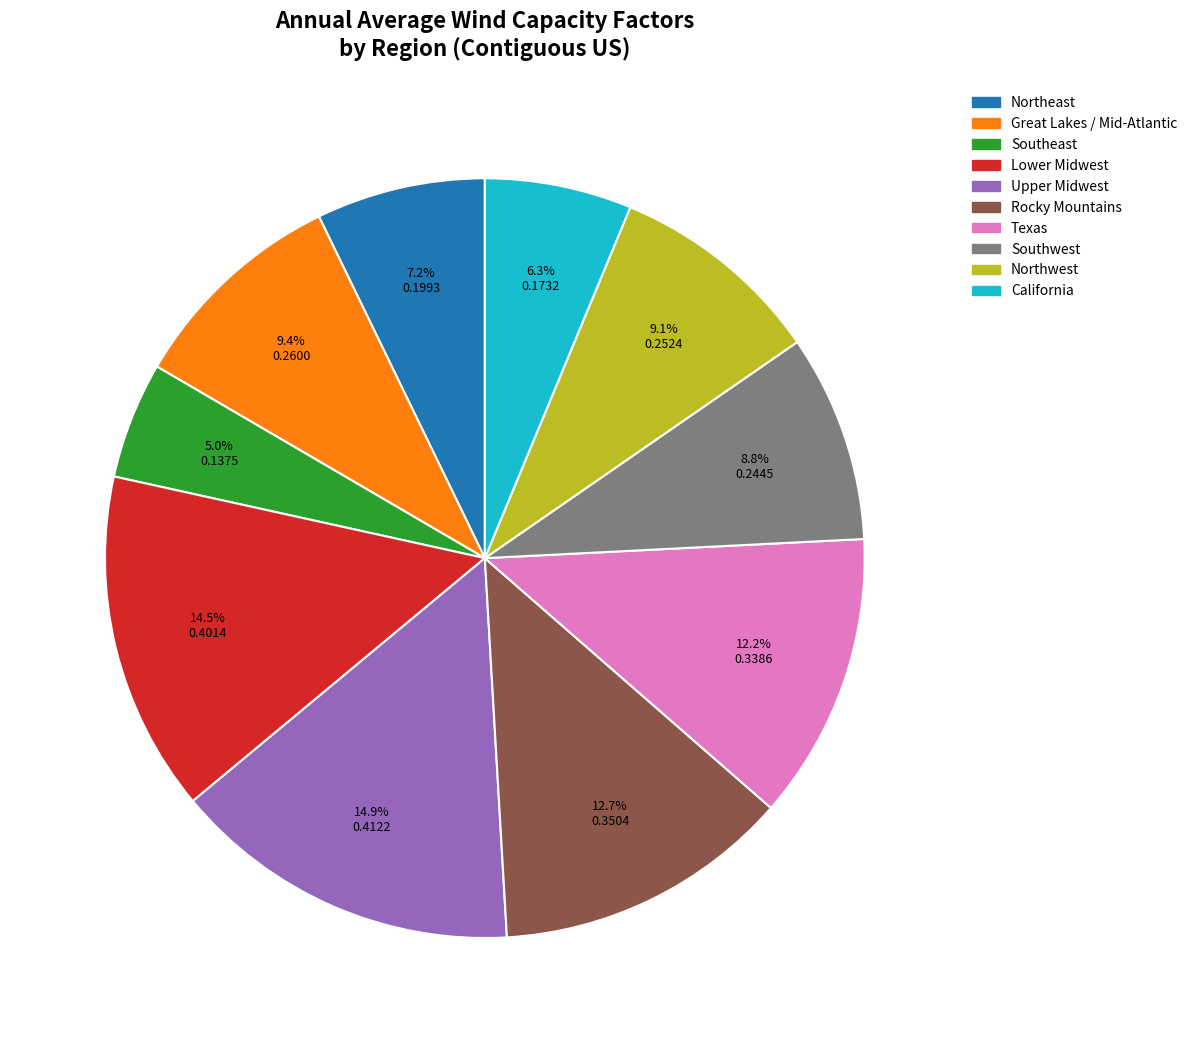

To the nearest percent, what portion does Southwest represent?

9%